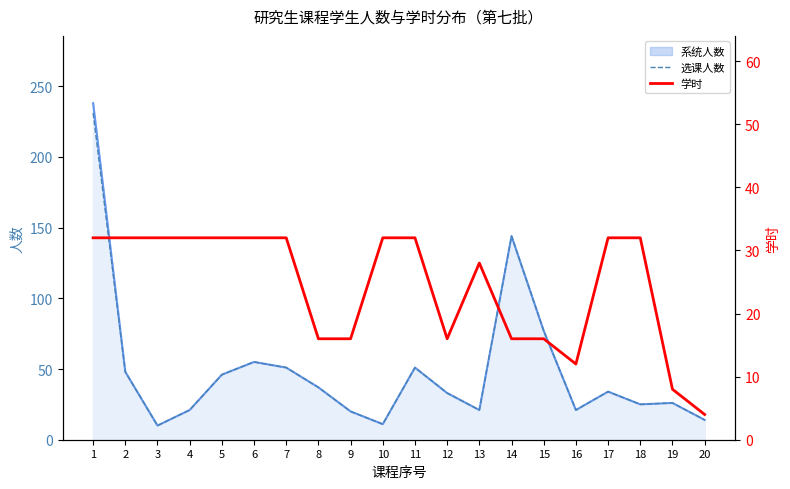

What is the total value across all series at 20?

18